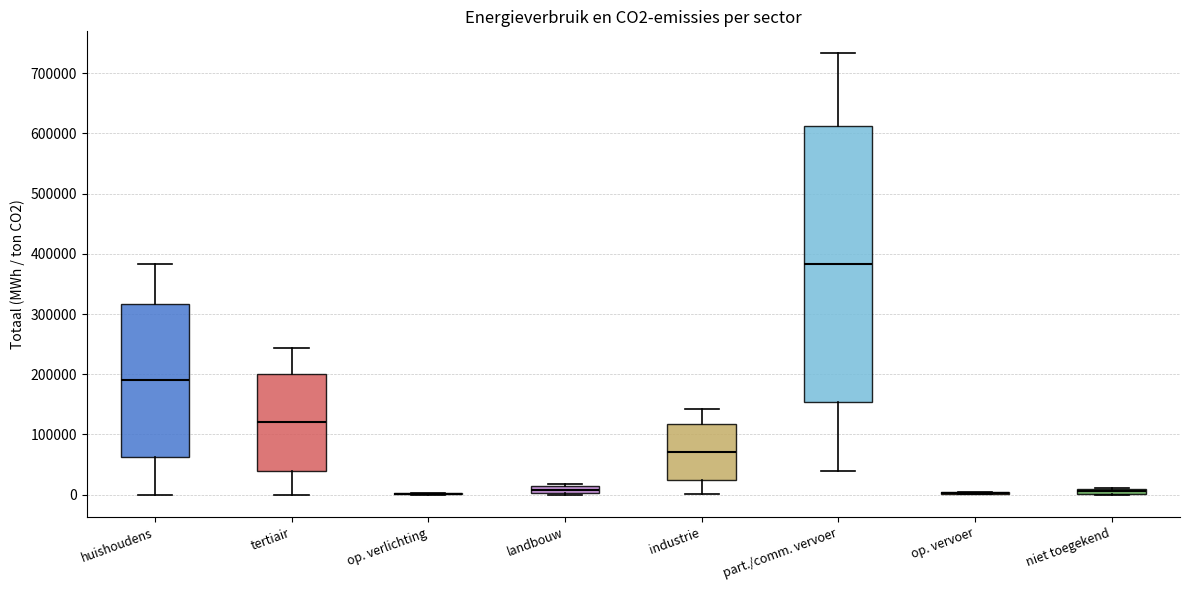

Which box is the tallest, from its lower edge to its upper edge?

part./comm. vervoer